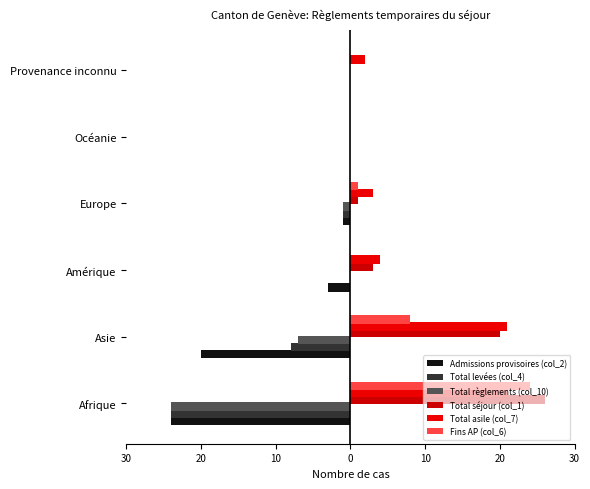

How many groups of bars are there?

6